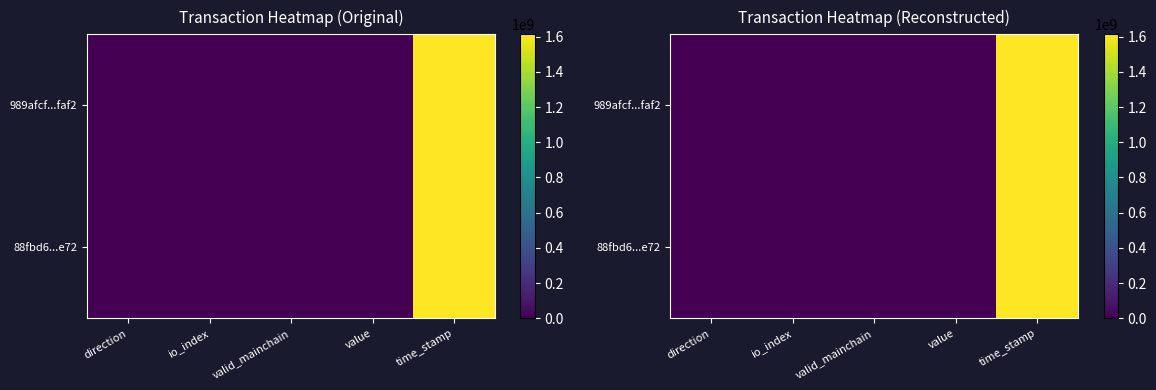

True or false: 989afcf...faf2 has a value of 0.8 at valid_mainchain.

False